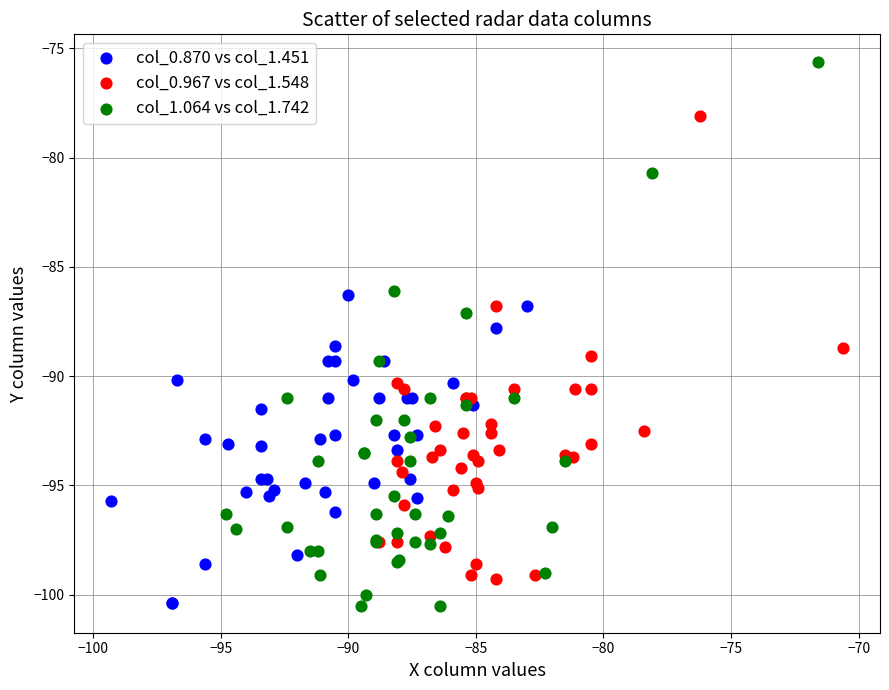

Which series reaches the maximum Y coordinate?

col_1.064 vs col_1.742